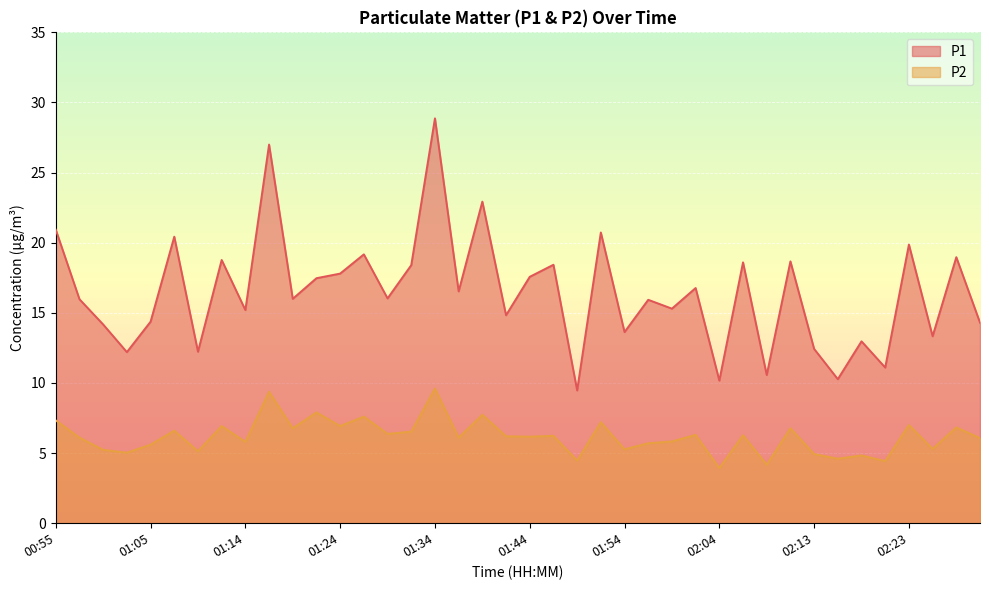

In P2, how many points are higher than both neighbors (excluding endpoints)?

15